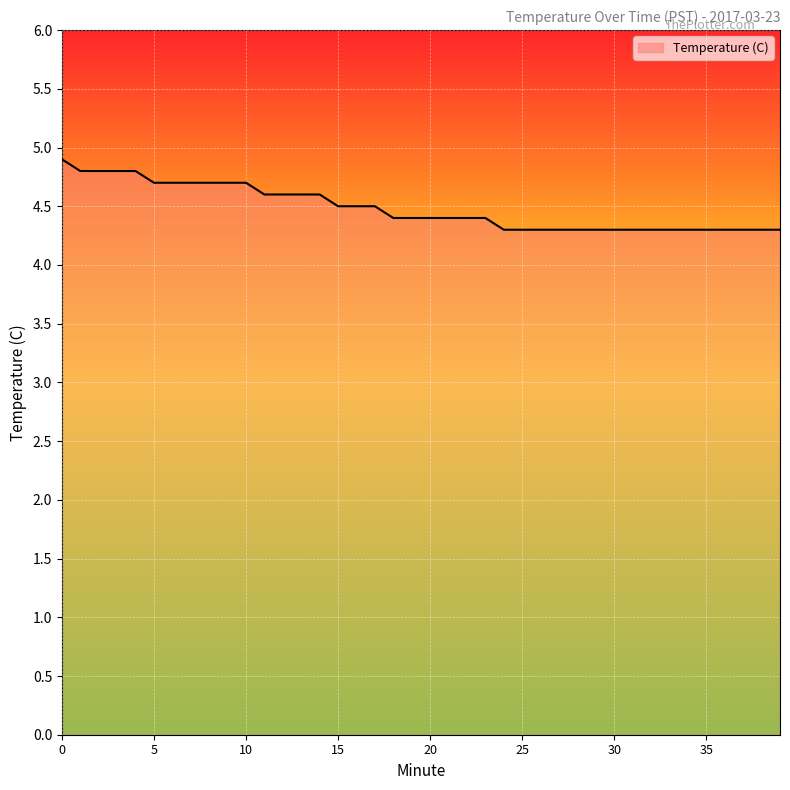

What is the smallest value displayed?

4.3